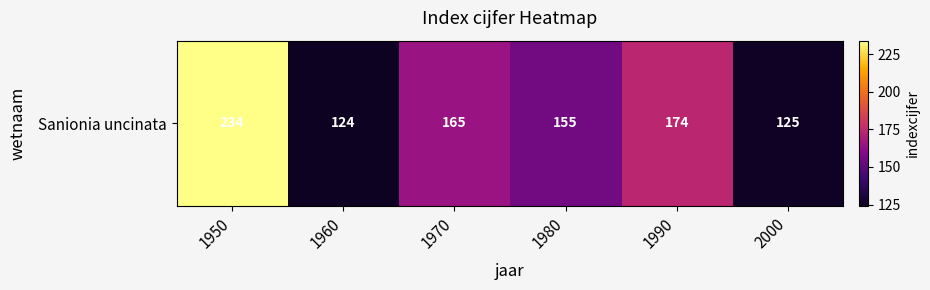

The chart shows a value of 272 at 1980. True or false?

False